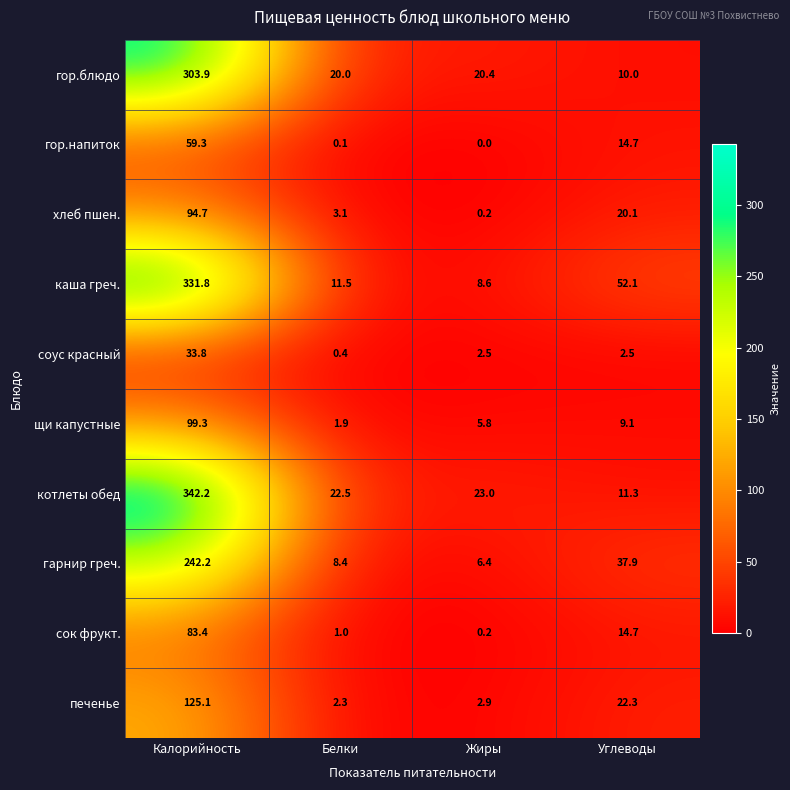

The value of гор.напиток at Жиры is 0.0. True or false?

True